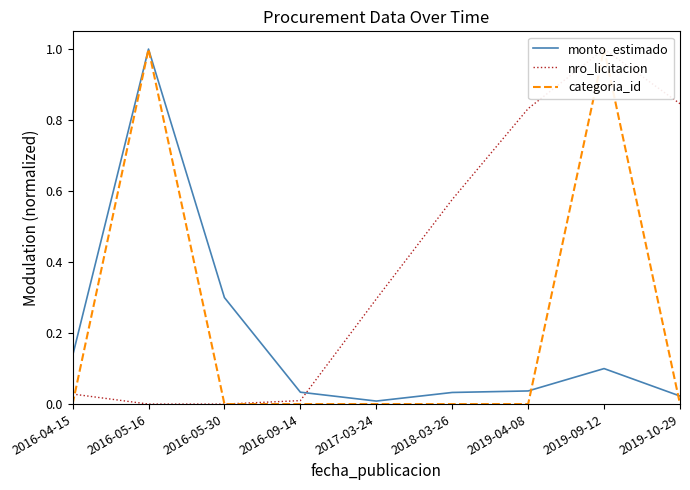

How many interior local peaks does the monto_estimado series have?

2